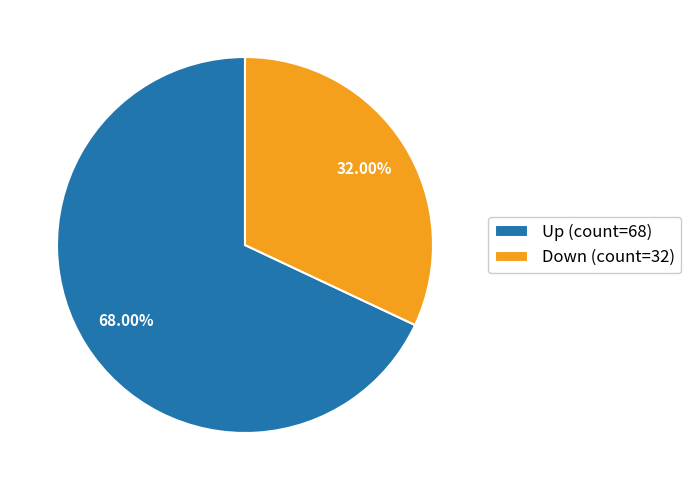

Which slice is the largest?

Up (count=68)